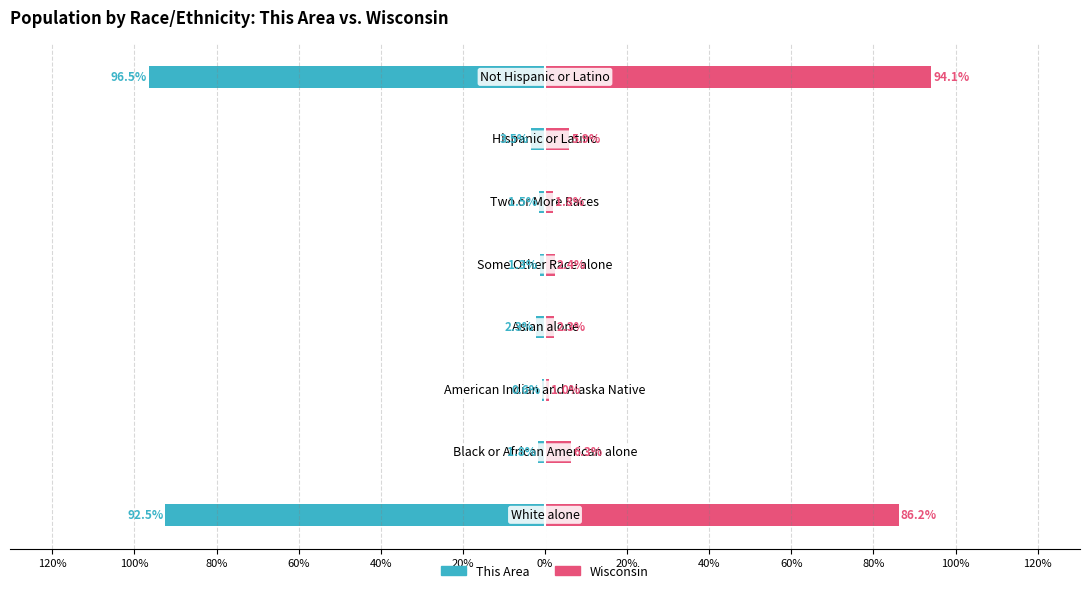

The This Area series shows -141.7 at 120%. True or false?

False